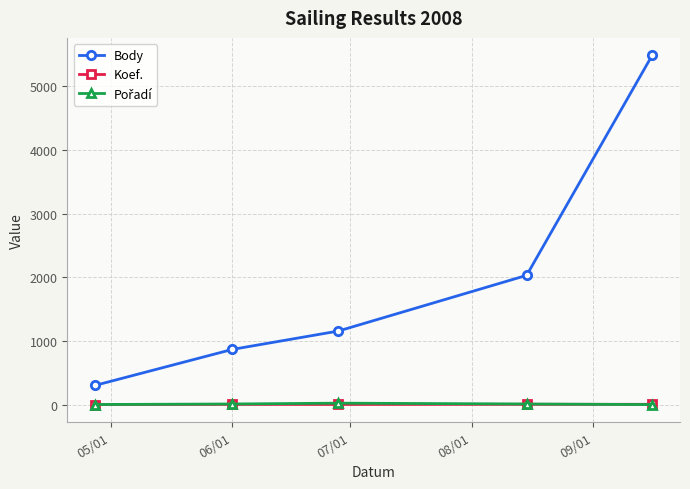

What is the lowest value of the Body series?

303